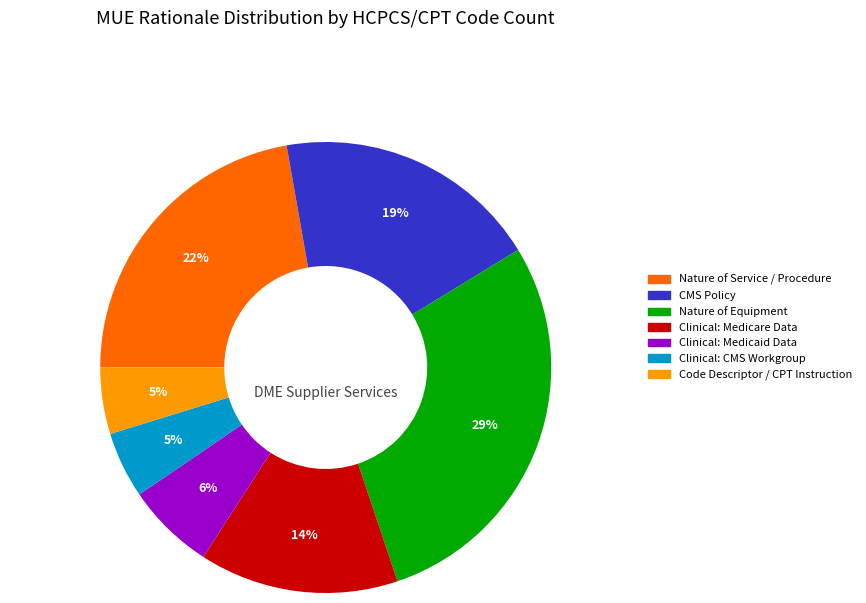

Which has a higher value, Clinical: Medicare Data or Clinical: Medicaid Data?

Clinical: Medicare Data